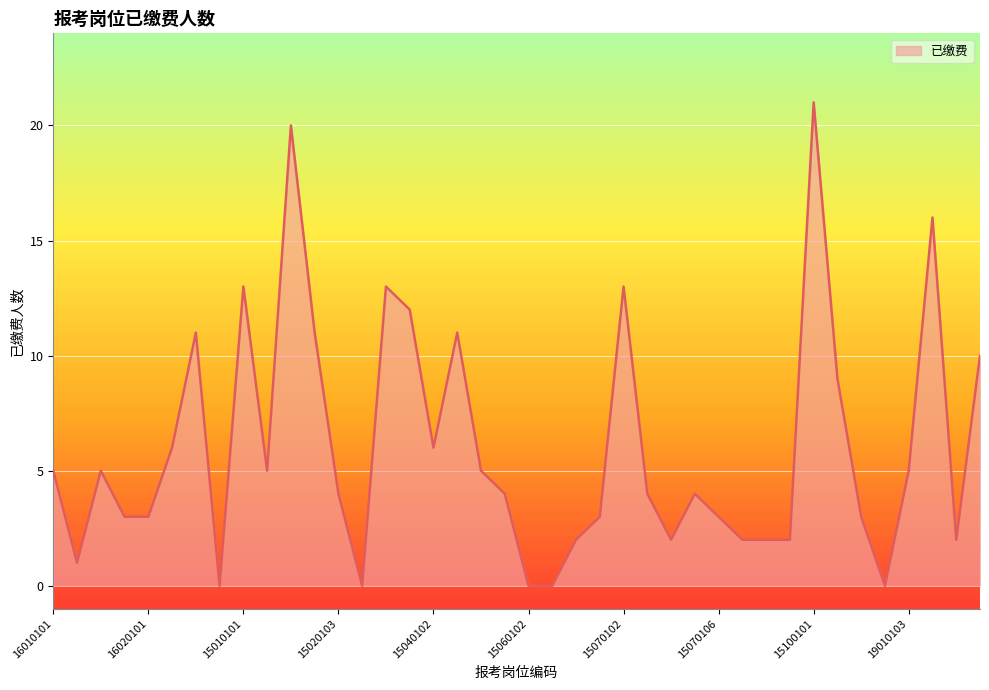

What is the difference between the maximum and minimum values?

21